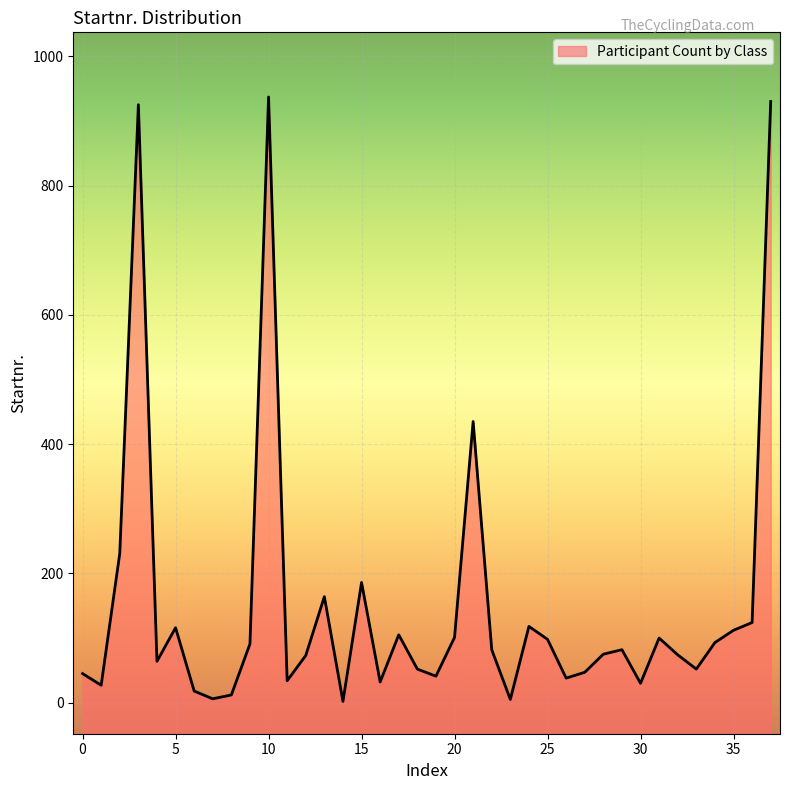

What is the maximum value shown in the chart?

937